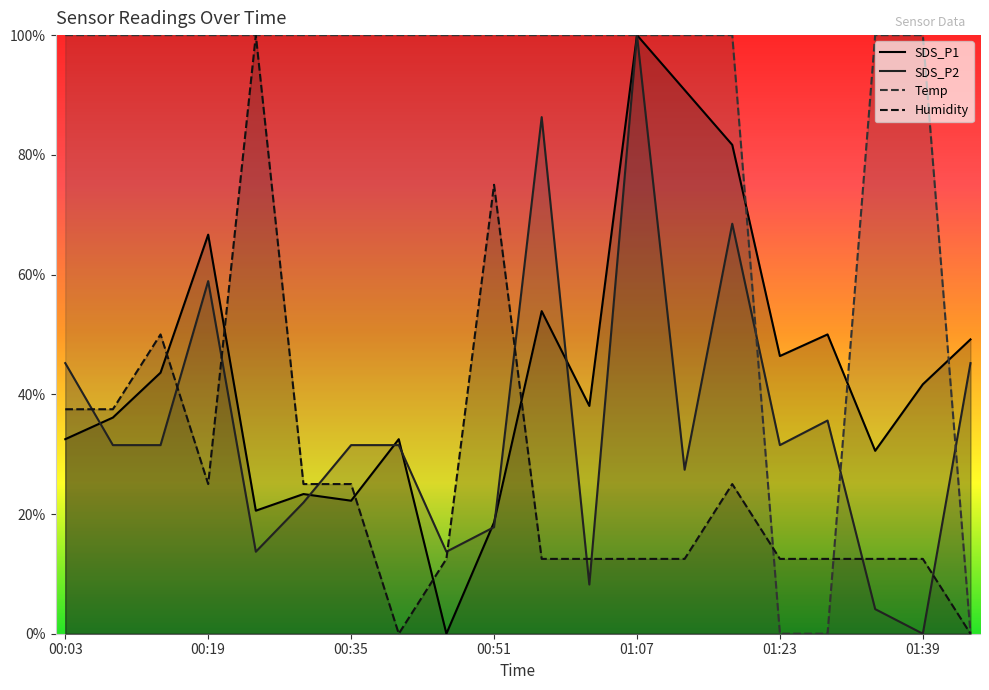

Rank the series at 01:39 from highest to lowest value.

Temp, SDS_P1, Humidity, SDS_P2